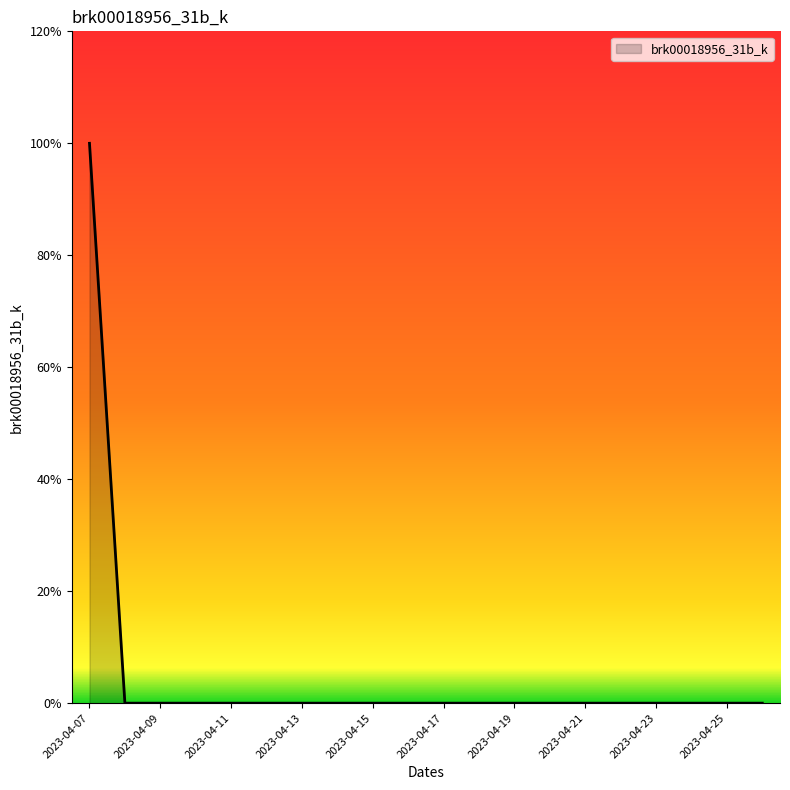

Does the chart display data point markers on the line(s)?

No